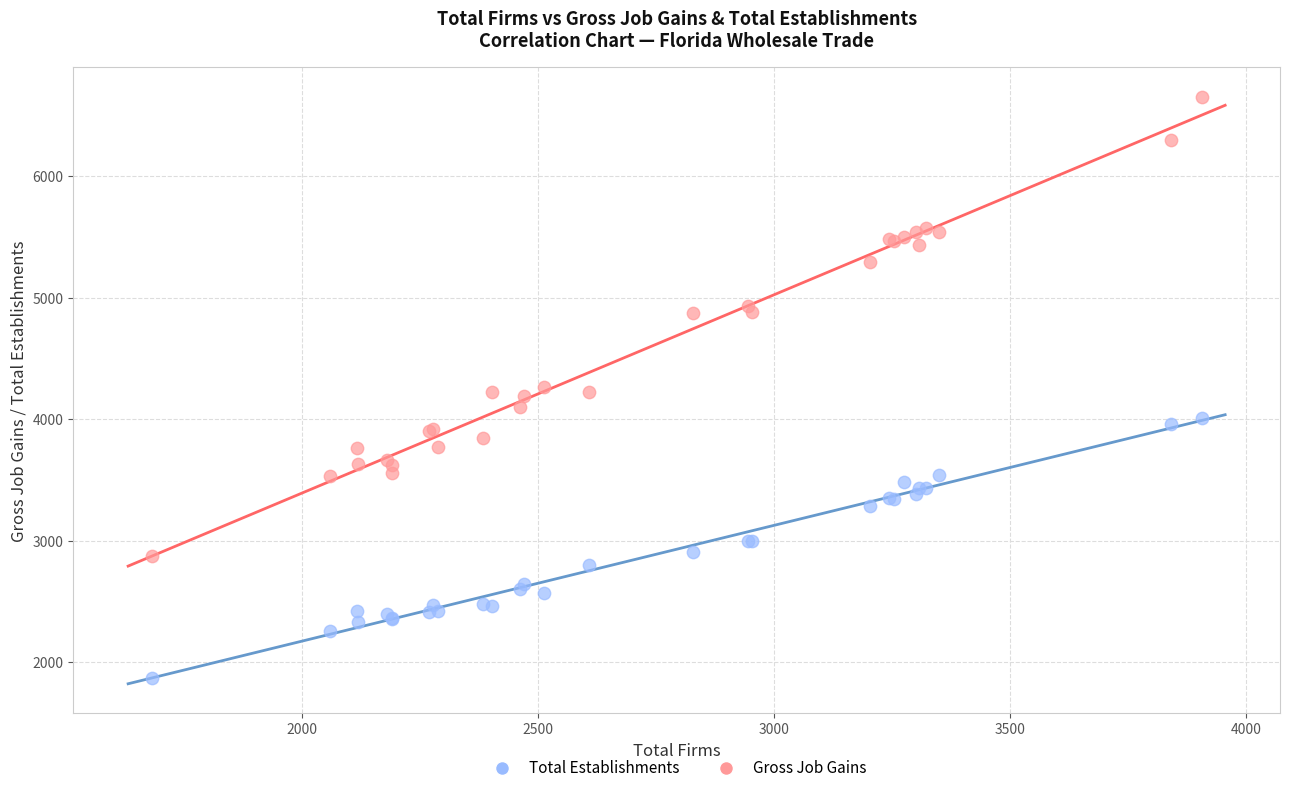

Which series has the widest spread of Y values?

Gross Job Gains